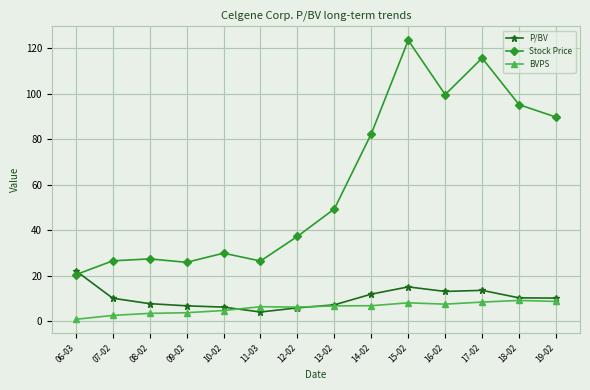

List the series in order of their peak value, lowest first.

BVPS, P/BV, Stock Price